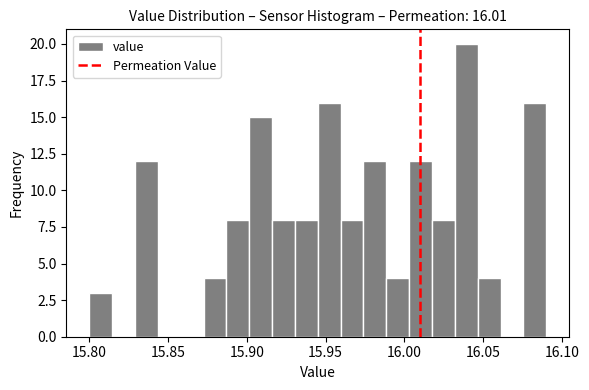

Read against the x-axis, roughly where is the centre of the tallest bar?

16.040